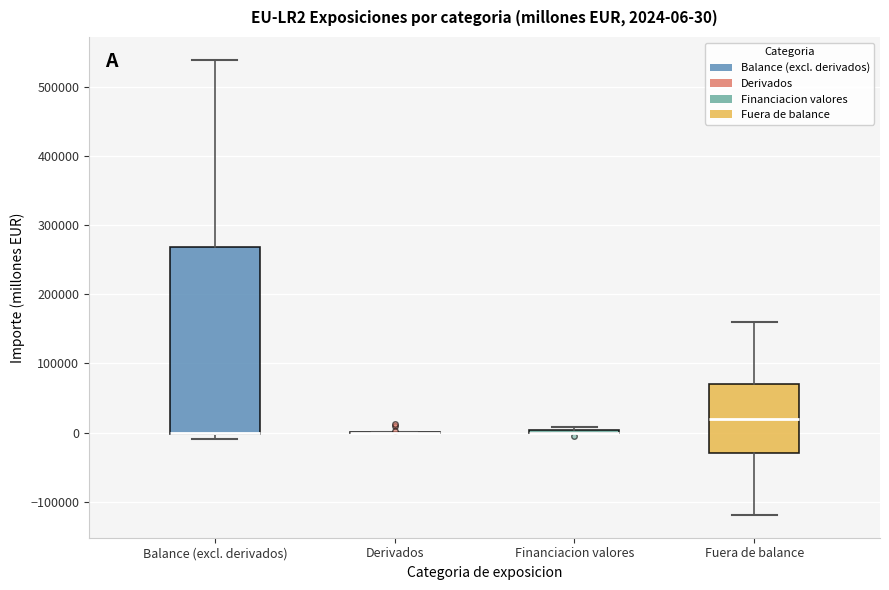

Which box is the tallest, from its lower edge to its upper edge?

Balance (excl. derivados)